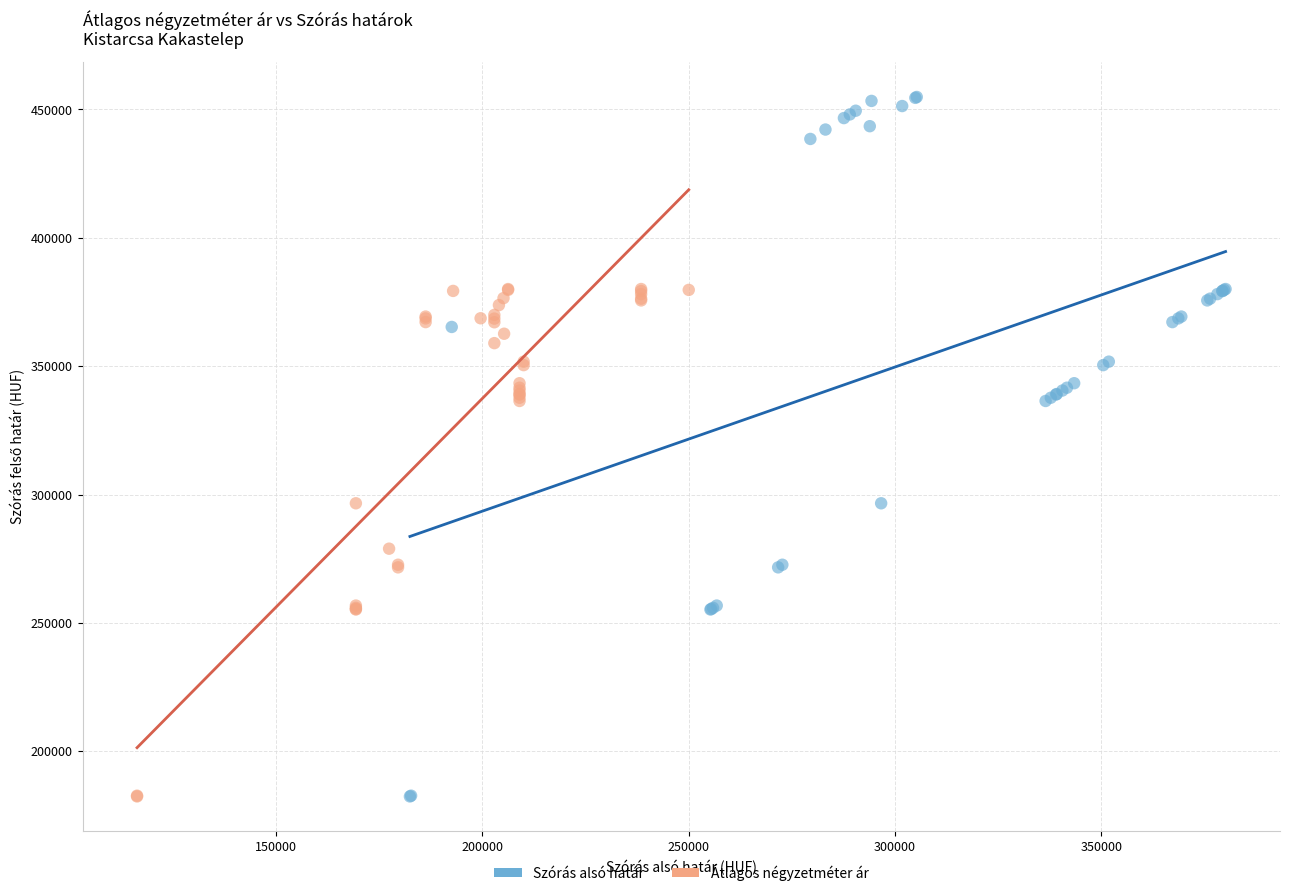

Which series has the widest spread of Y values?

Szórás alsó határ